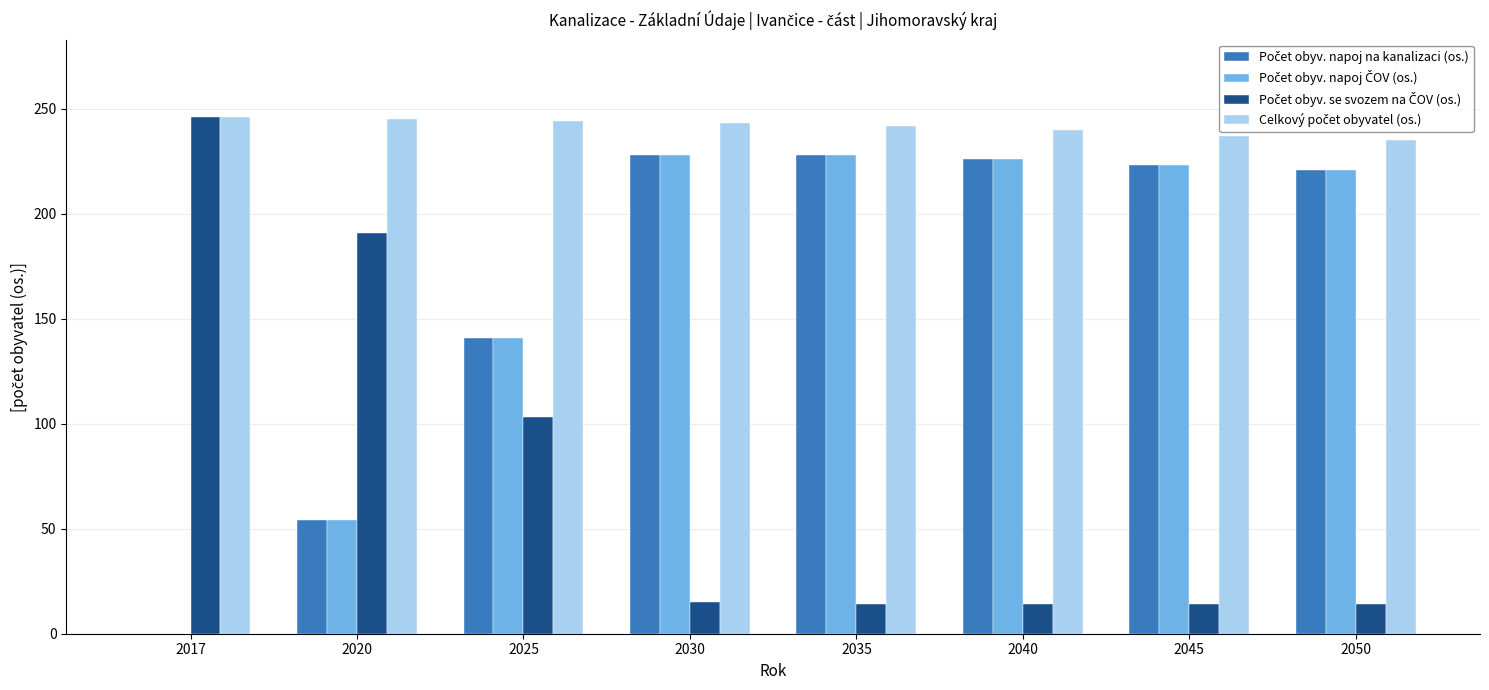

What is the total value across all series at 2040?

706